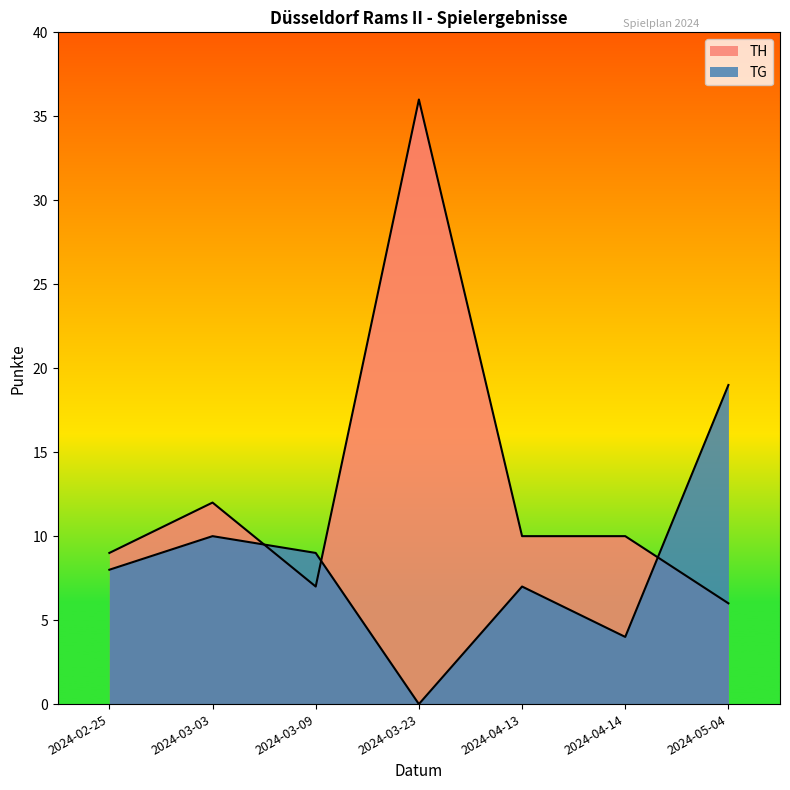

Which category has the highest value across all series?

2024-03-23